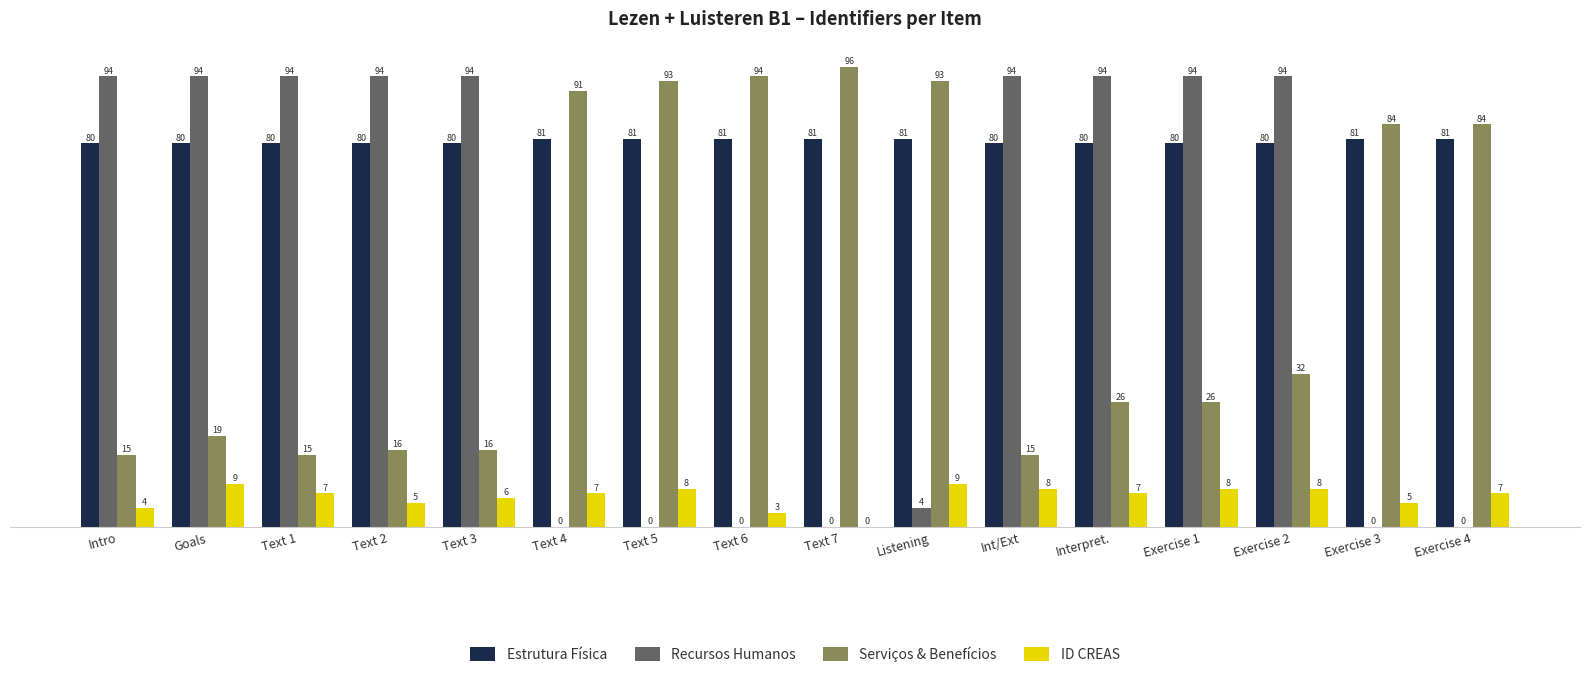

At which label is ID CREAS closest to 4?

Intro